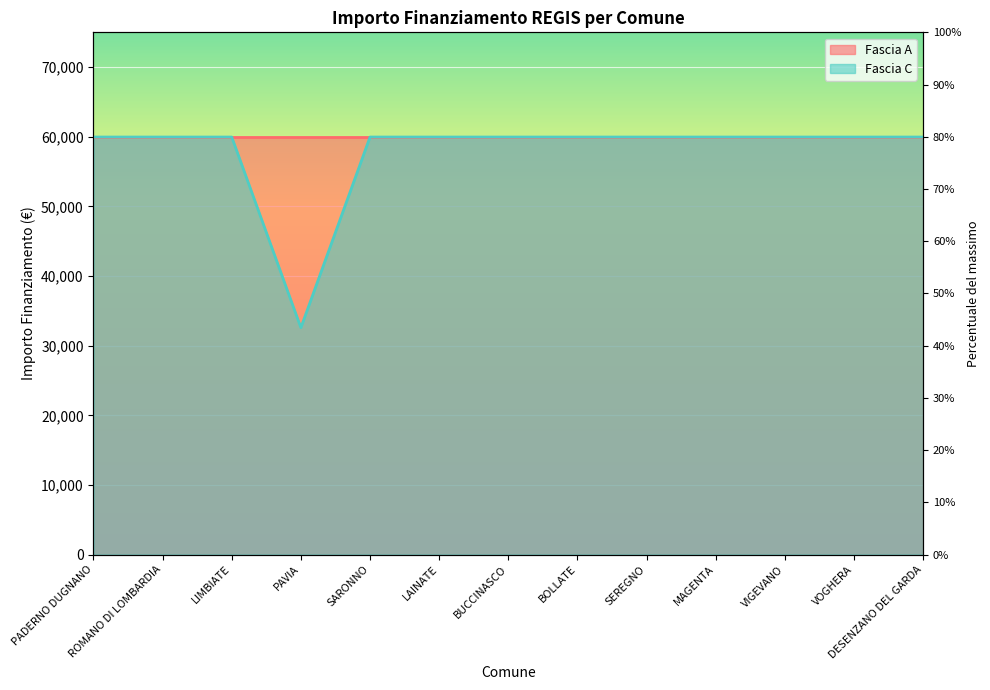

The value at BOLLATE is 59966. True or false?

True